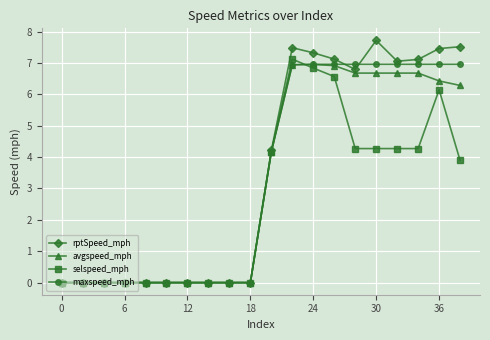

Is this an area chart (filled region under the line)?

No